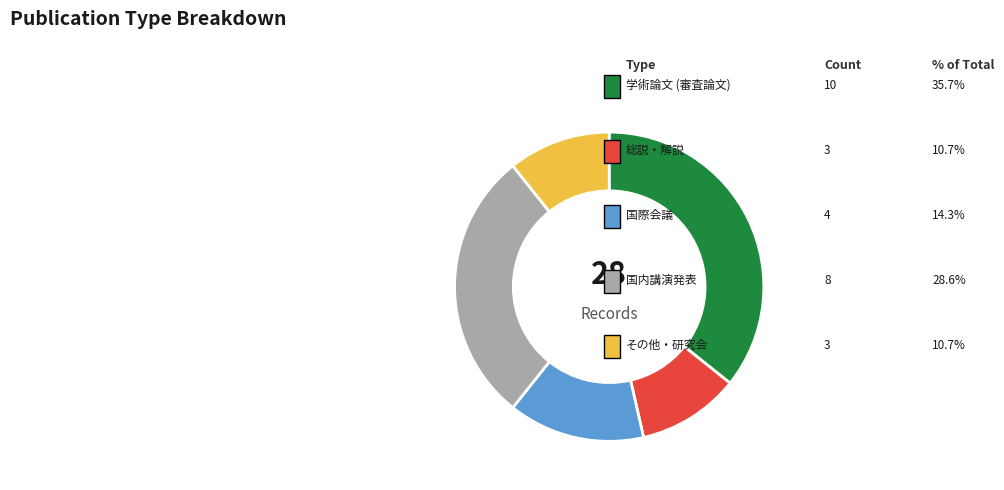

Does any single category account for the majority?

No